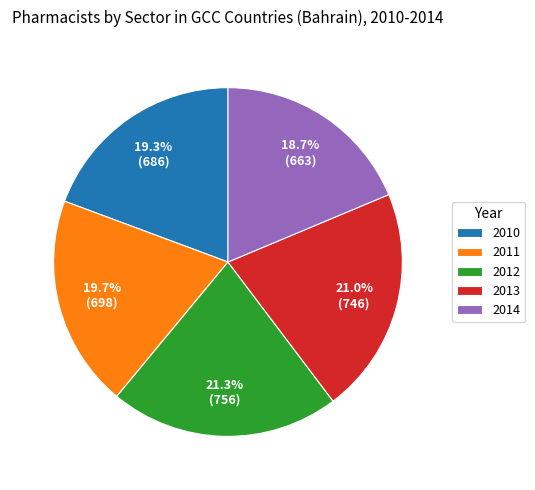

What percentage is NOT represented by 2014?

81.3%